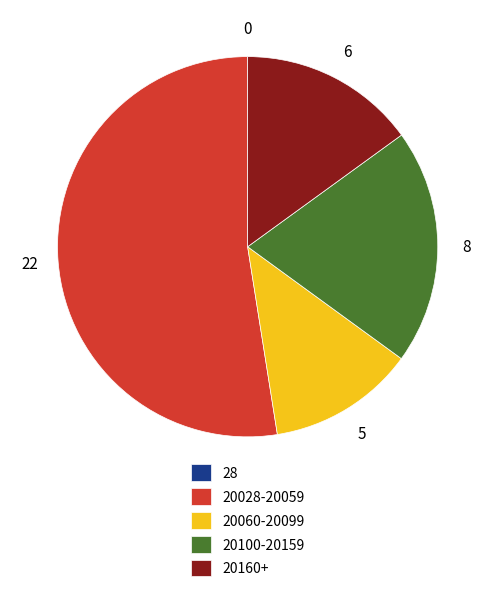

Does any single category account for the majority?

Yes